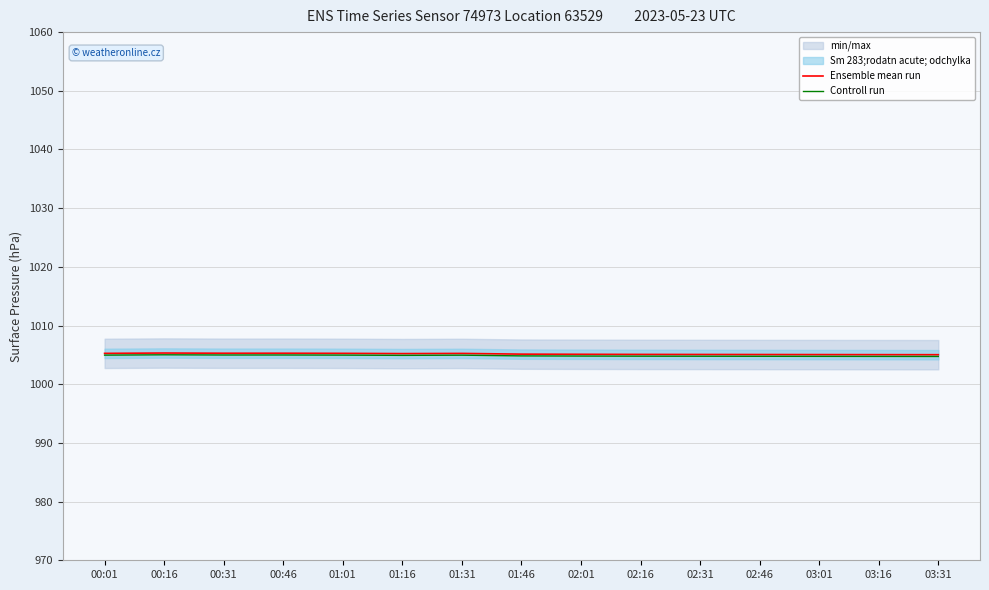

Which label corresponds to the largest value in the chart?

00:16